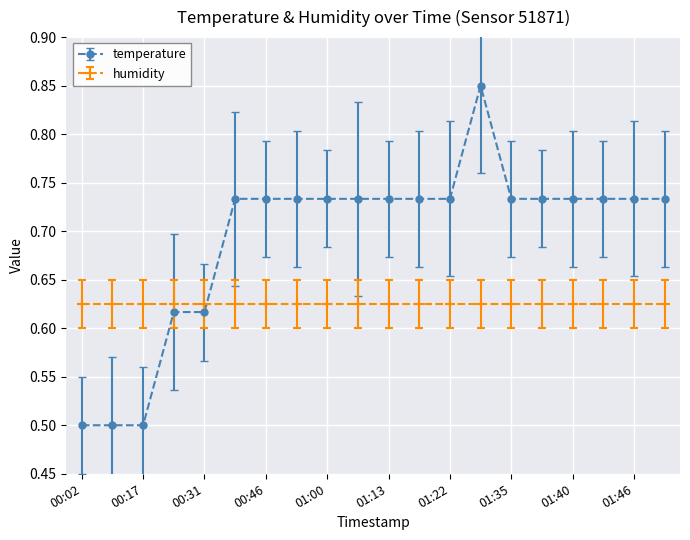

How many temperature values are between 0 and 1?

20